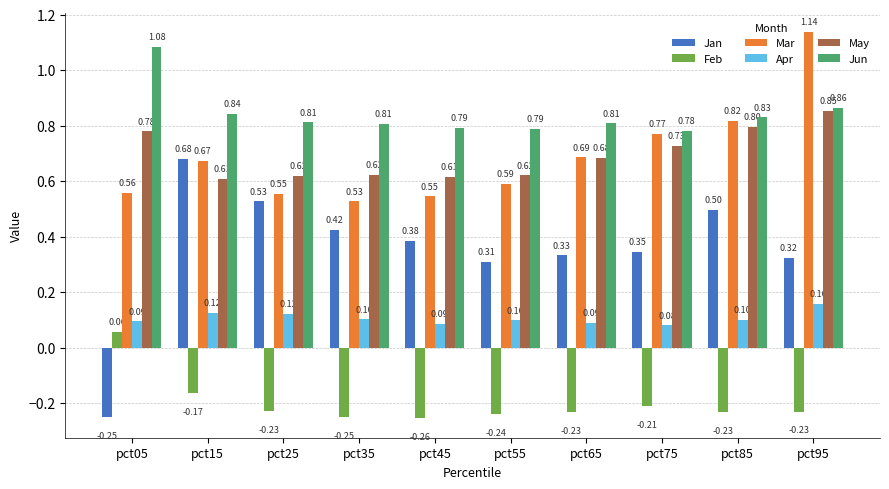

Which series has the widest spread of values?

Jan